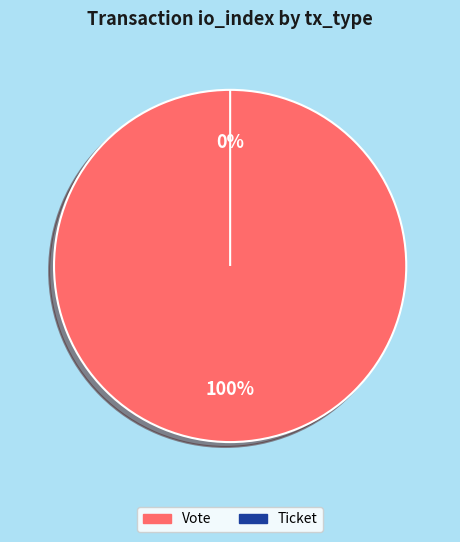

What is the change in value from Vote to Ticket?

-1